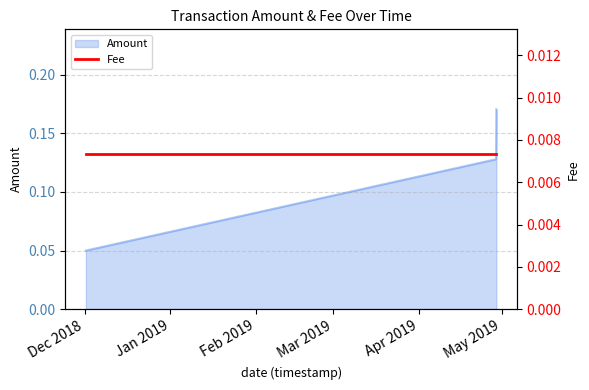

What is the value of the 2nd point from the left?

0.1